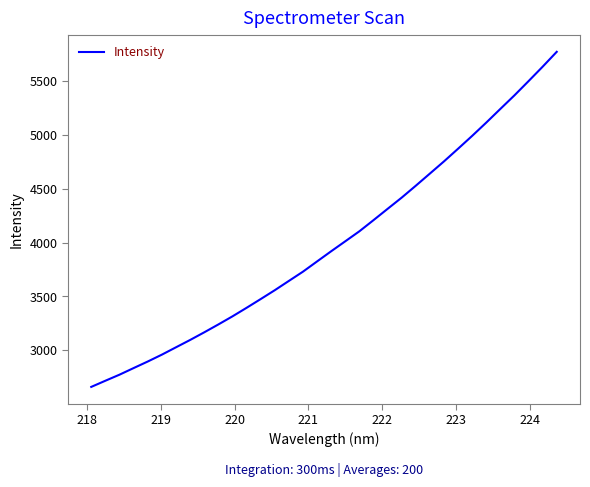

Is this an area chart (filled region under the line)?

No